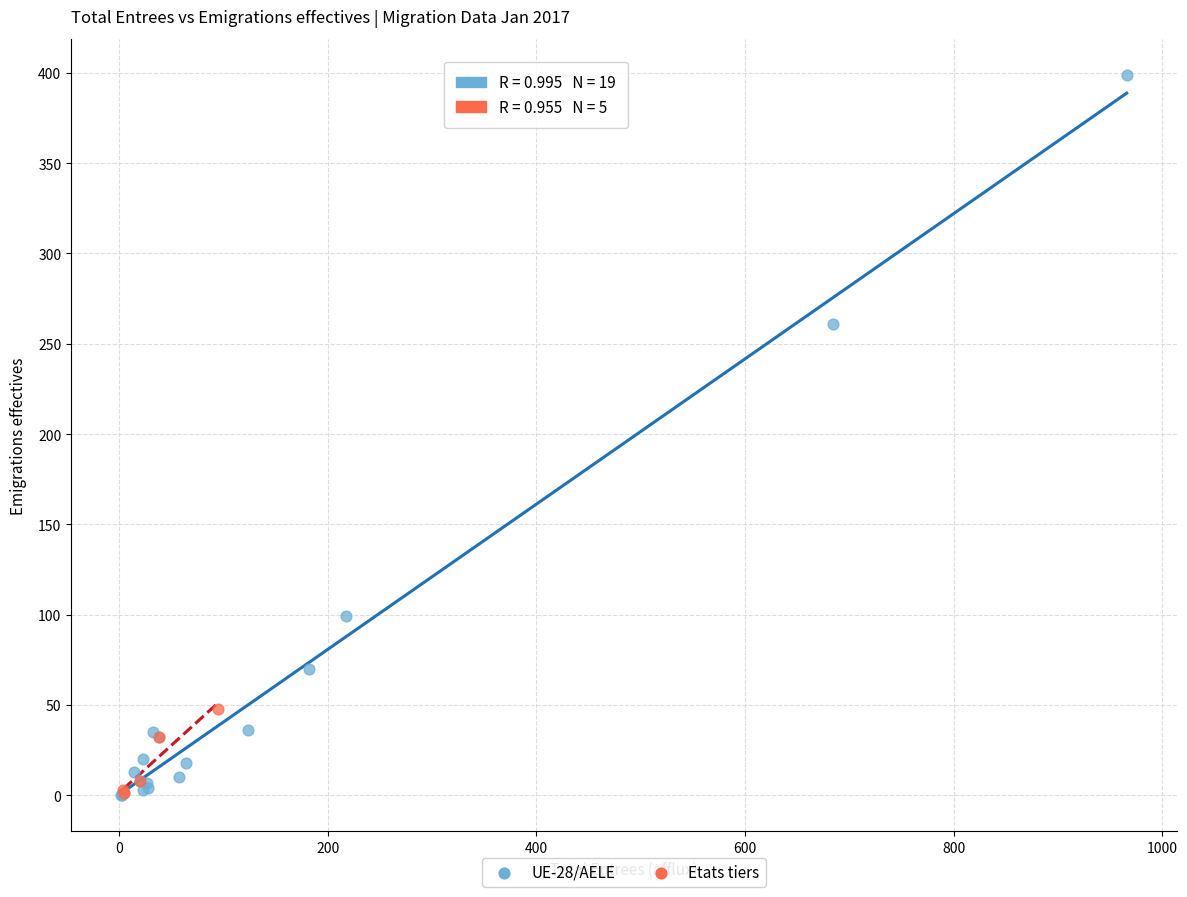

Which series has the widest spread of Y values?

UE-28/AELE